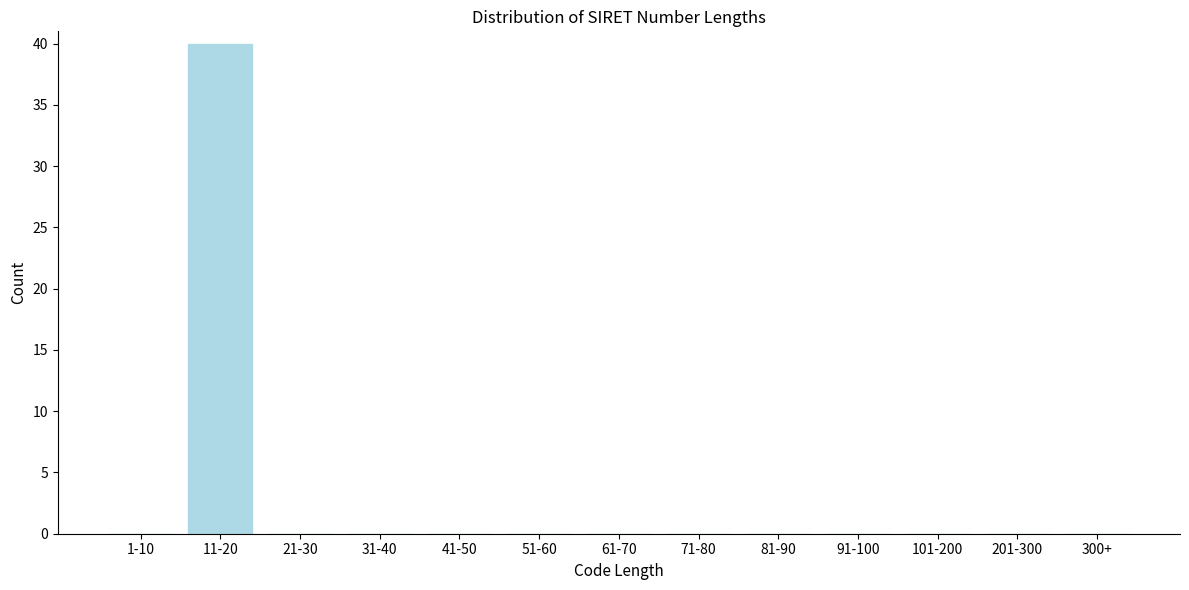

Reading right to left, extract all data points from this chart.

300+=0	201-300=0	101-200=0	91-100=0	81-90=0	71-80=0	61-70=0	51-60=0	41-50=0	31-40=0	21-30=0	11-20=40	1-10=0